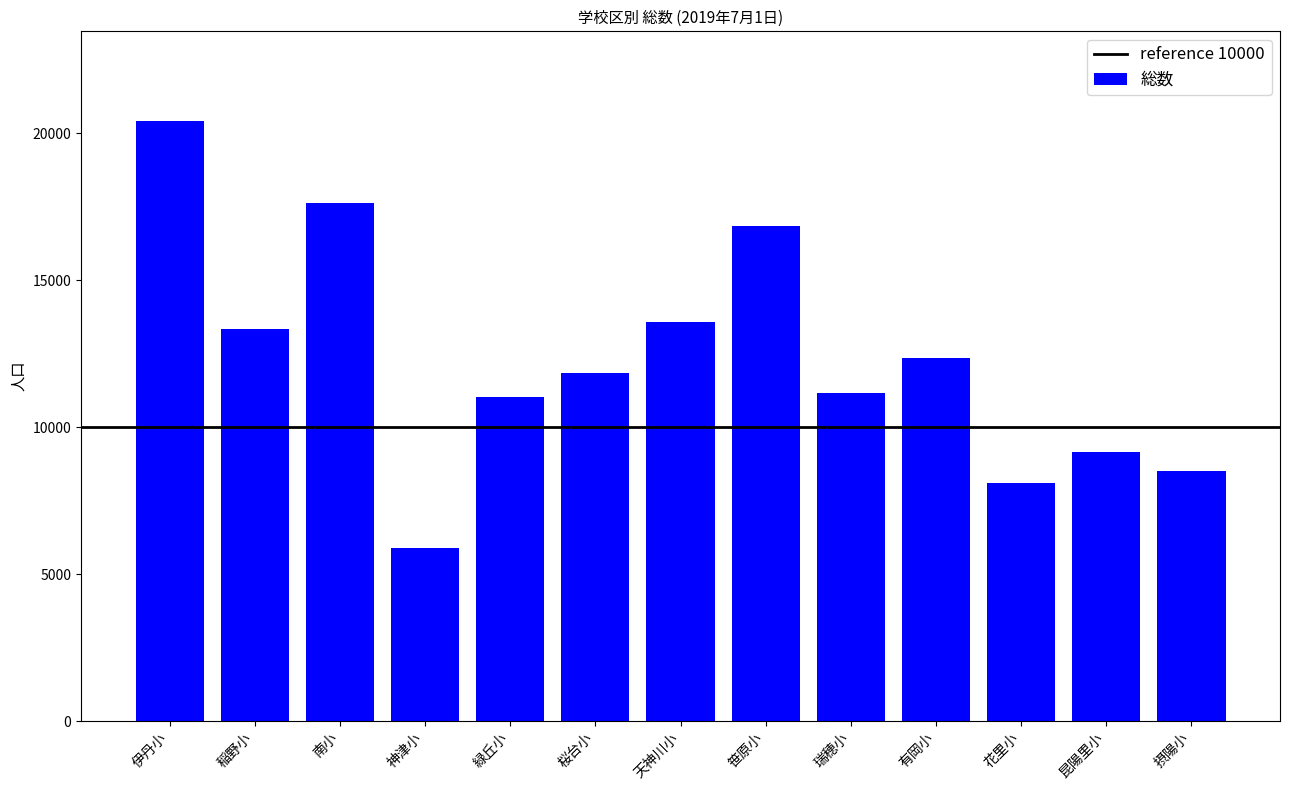

Is it true that the value at 花里小 is 4313?

False